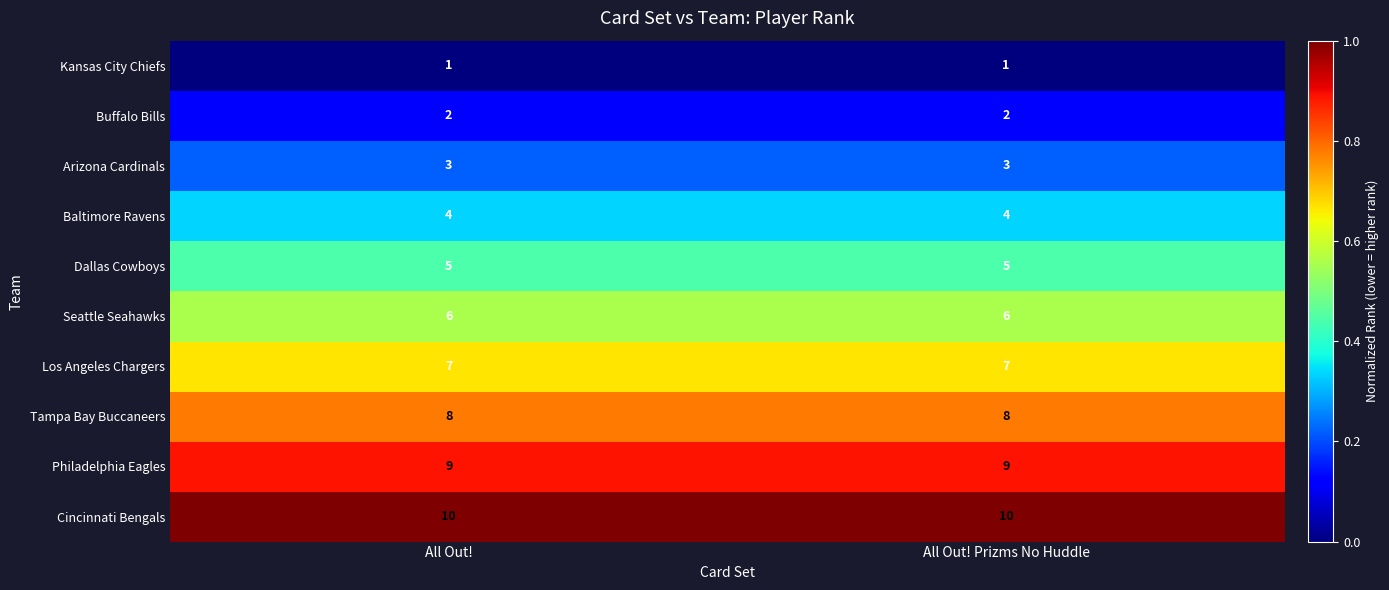

List the series in order of their peak value, lowest first.

Kansas City Chiefs, Buffalo Bills, Arizona Cardinals, Baltimore Ravens, Dallas Cowboys, Seattle Seahawks, Los Angeles Chargers, Tampa Bay Buccaneers, Philadelphia Eagles, Cincinnati Bengals